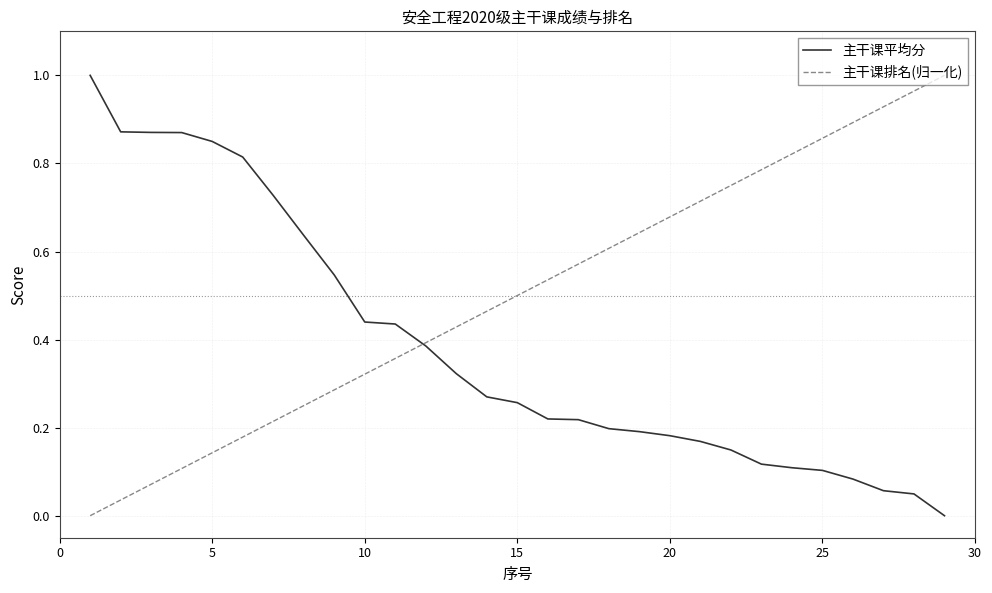

Which series has the largest total across all categories?

主干课排名(归一化)